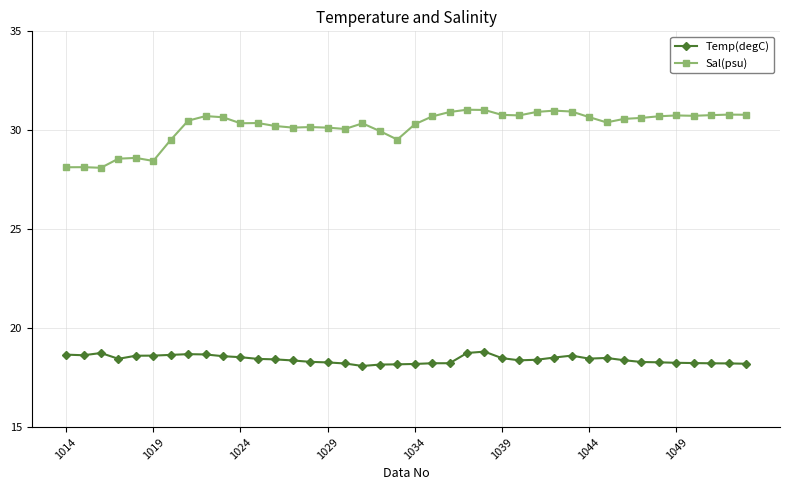

Which series has the largest range (max minus min)?

Sal(psu)